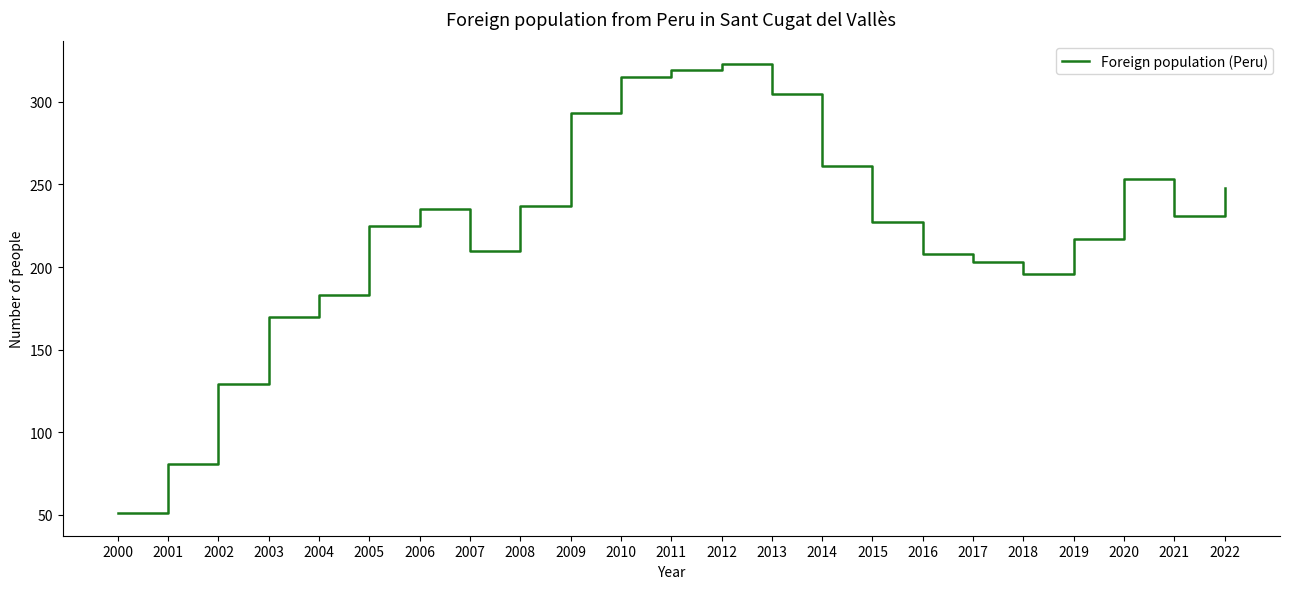

Which category has the highest value across all series?

2012